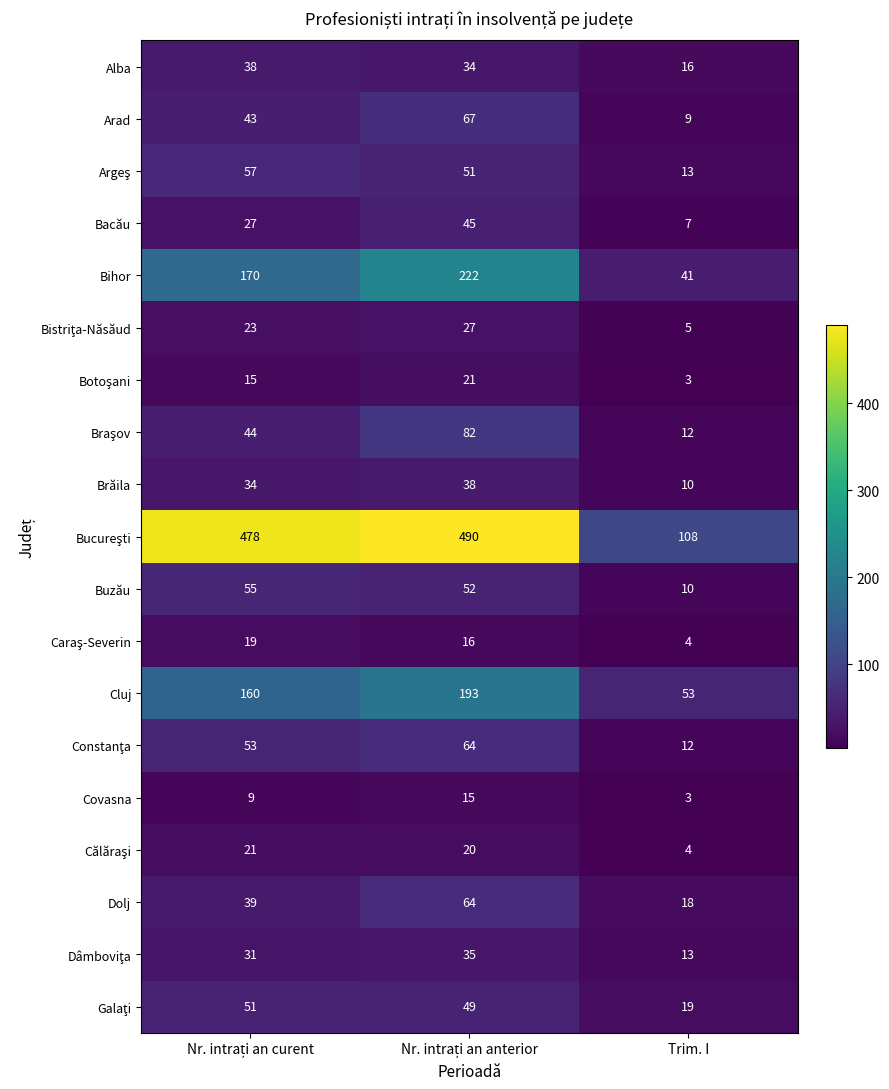

What is the difference between the maximum and second lowest values in the Covasna series?

6